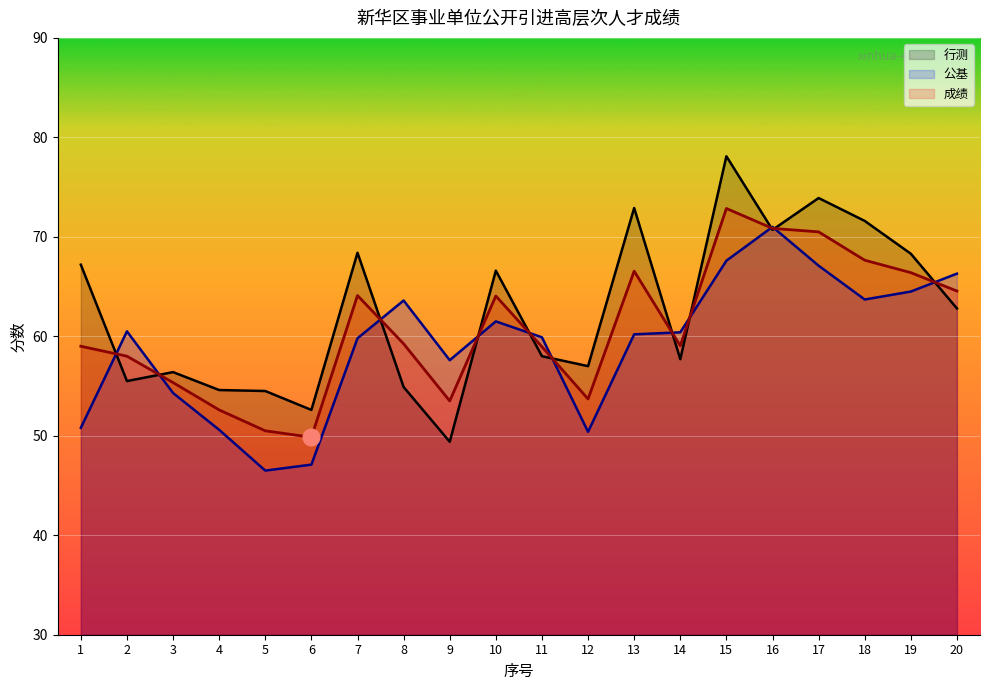

How many categories are shown in the chart?

20